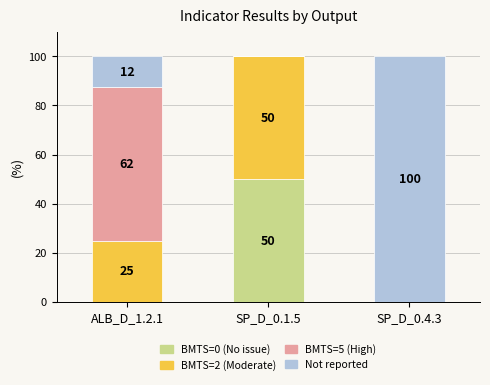

True or false: BMTS=0 (No issue) has a value of 50.0 at SP_D_0.1.5.

True